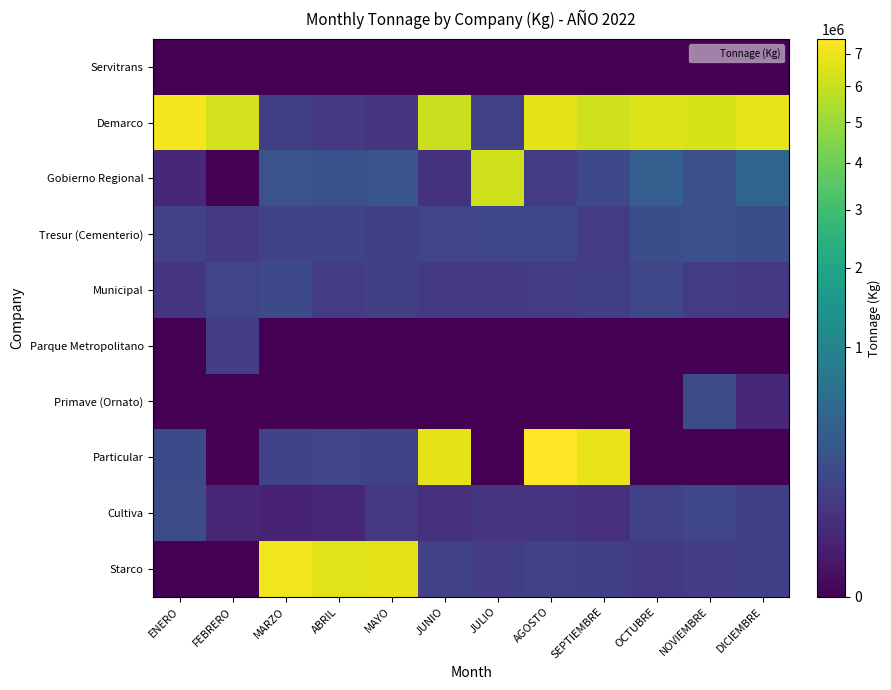

Reading right to left, extract all data points from this chart.

Servitrans: DICIEMBRE=0	NOVIEMBRE=0	OCTUBRE=0	SEPTIEMBRE=0	AGOSTO=0	JULIO=0	JUNIO=0	MAYO=0	ABRIL=0	MARZO=0	FEBRERO=0	ENERO=0
Demarco: DICIEMBRE=6801190	NOVIEMBRE=6433180	OCTUBRE=6508370	SEPTIEMBRE=6205270	AGOSTO=6757610	JULIO=131440	JUNIO=6107540	MAYO=71750	ABRIL=90650	MARZO=109790	FEBRERO=6275790	ENERO=7157270
Gobierno Regional: DICIEMBRE=446940	NOVIEMBRE=219580	OCTUBRE=362520	SEPTIEMBRE=174650	AGOSTO=101960	JULIO=6218140	JUNIO=62430	MAYO=253170	ABRIL=237550	MARZO=244670	FEBRERO=0	ENERO=30100
Tresur (Cementerio): DICIEMBRE=213920	NOVIEMBRE=224450	OCTUBRE=210910	SEPTIEMBRE=93830	AGOSTO=164980	JULIO=159440	JUNIO=149450	MAYO=115590	ABRIL=145720	MARZO=133040	FEBRERO=90010	ENERO=127950
Municipal: DICIEMBRE=82150	NOVIEMBRE=92380	OCTUBRE=154050	SEPTIEMBRE=111820	AGOSTO=101050	JULIO=84860	JUNIO=89810	MAYO=114070	ABRIL=94250	MARZO=168870	FEBRERO=149840	ENERO=67560
Parque Metropolitano: DICIEMBRE=0	NOVIEMBRE=0	OCTUBRE=0	SEPTIEMBRE=0	AGOSTO=0	JULIO=0	JUNIO=0	MAYO=0	ABRIL=0	MARZO=0	FEBRERO=107350	ENERO=0
Primave (Ornato): DICIEMBRE=33590	NOVIEMBRE=195930	OCTUBRE=0	SEPTIEMBRE=0	AGOSTO=0	JULIO=0	JUNIO=0	MAYO=0	ABRIL=0	MARZO=0	FEBRERO=0	ENERO=0
Particular: DICIEMBRE=0	NOVIEMBRE=0	OCTUBRE=0	SEPTIEMBRE=6898820	AGOSTO=7487070	JULIO=0	JUNIO=6772880	MAYO=142280	ABRIL=152000	MARZO=136510	FEBRERO=0	ENERO=181060
Cultiva: DICIEMBRE=112300	NOVIEMBRE=156790	OCTUBRE=129630	SEPTIEMBRE=54850	AGOSTO=72100	JULIO=70300	JUNIO=51660	MAYO=87930	ABRIL=26490	MARZO=22840	FEBRERO=27550	ENERO=183890
Starco: DICIEMBRE=109230	NOVIEMBRE=103040	OCTUBRE=90400	SEPTIEMBRE=112610	AGOSTO=122240	JULIO=102730	JUNIO=120180	MAYO=6771590	ABRIL=6651180	MARZO=7078070	FEBRERO=0	ENERO=0